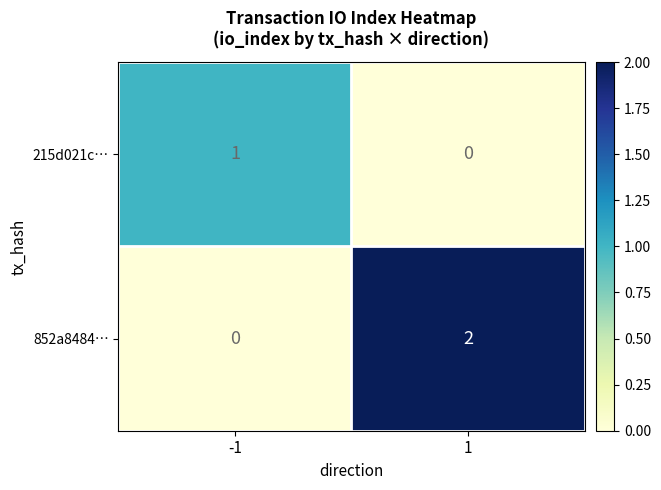

Reading left to right, list all the values displayed in this chart.

215d021c…: -1=1	1=0
852a8484…: -1=0	1=2